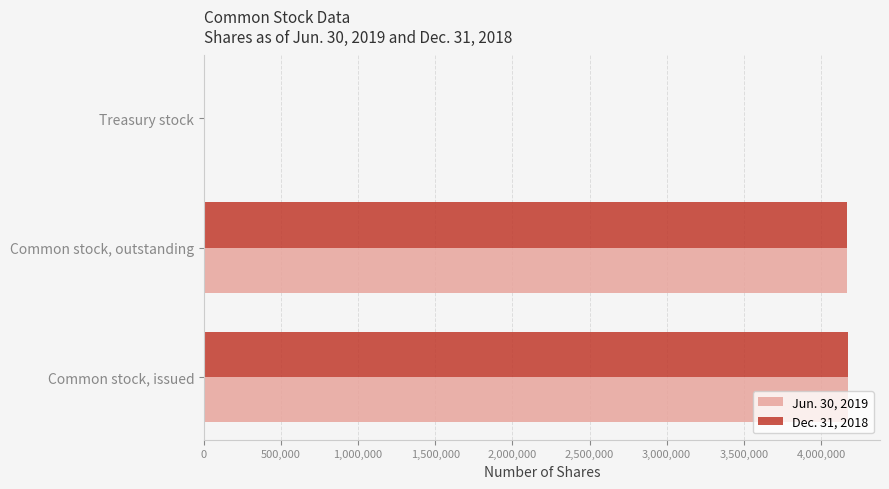

Is it true that Jun. 30, 2019 equals 6727558 at Common stock, outstanding?

False